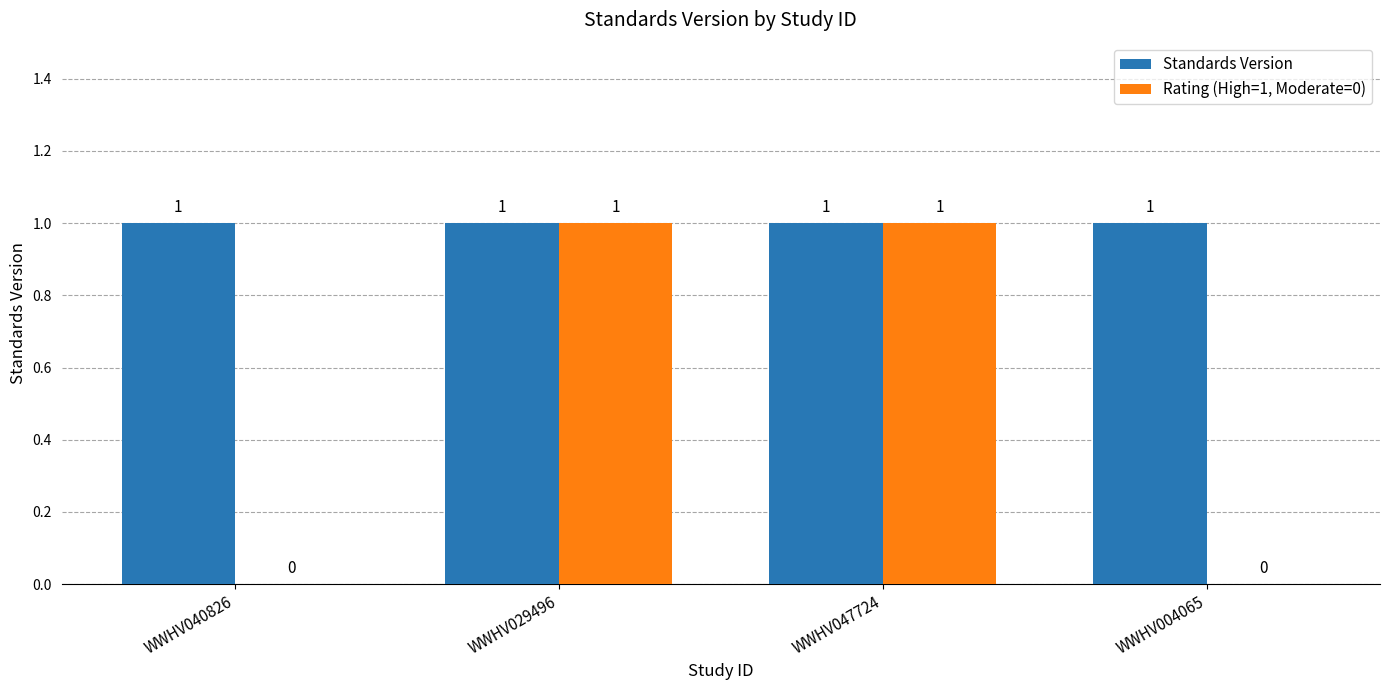

Which series has the largest total across all categories?

Standards Version